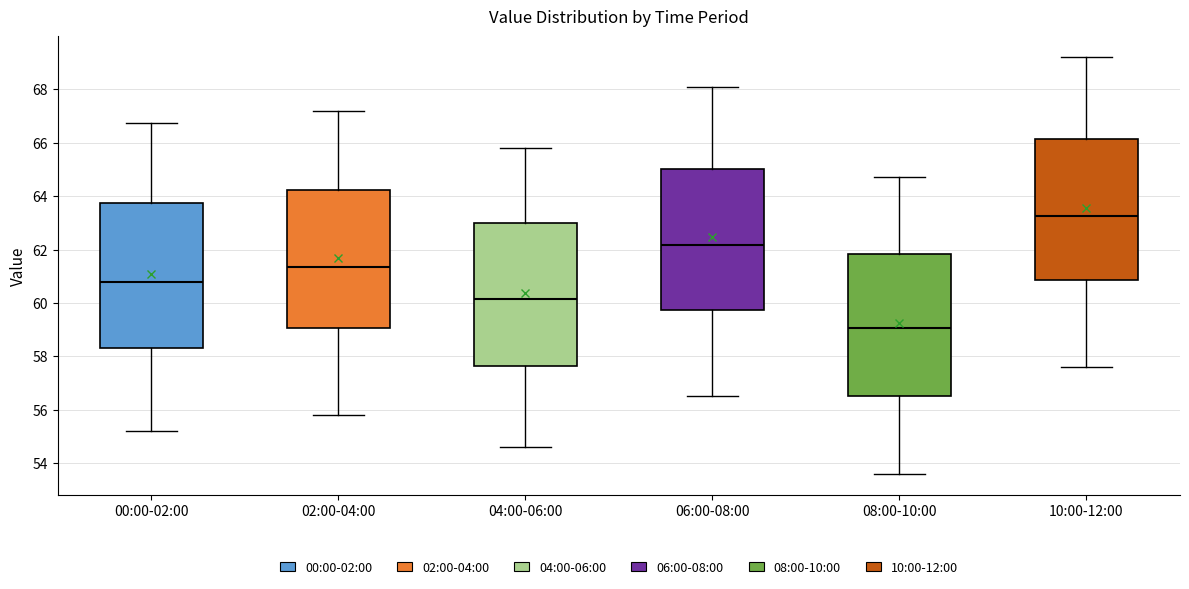

Reading left to right, transcribe this box plot: for each box, give where its median line is, the range the box spans, and where its two whiskers end, as read against the y-axis. The values are not printed on the chart, so give them approximately, as read against the axis.

00:00-02:00: median 60.8, box 58.4 to 63.8, whiskers 55.2 to 66.8
02:00-04:00: median 61.4, box 59.0 to 64.2, whiskers 55.8 to 67.2
04:00-06:00: median 60.2, box 57.6 to 63.0, whiskers 54.6 to 65.8
06:00-08:00: median 62.2, box 59.8 to 65.0, whiskers 56.6 to 68.2
08:00-10:00: median 59.0, box 56.6 to 61.8, whiskers 53.6 to 64.8
10:00-12:00: median 63.2, box 60.8 to 66.2, whiskers 57.6 to 69.2